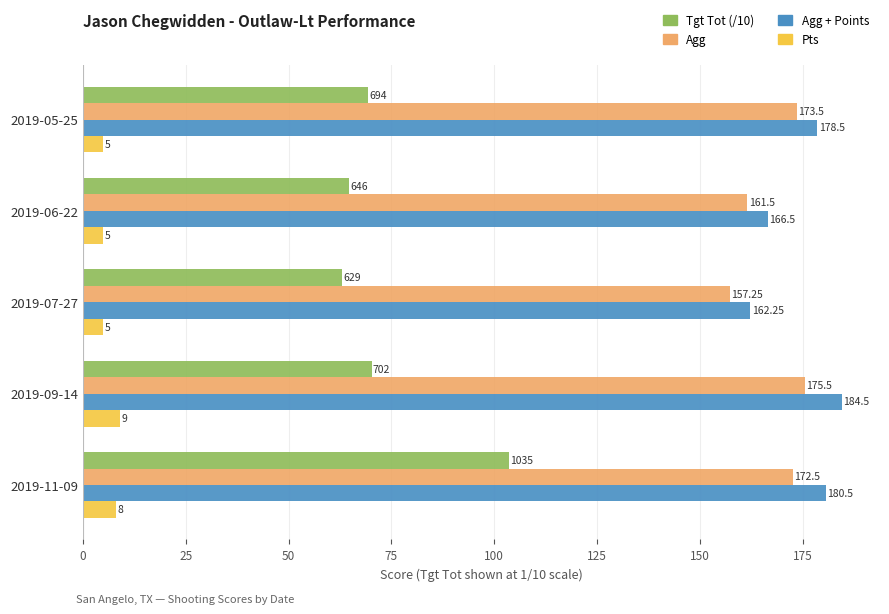

Which series has the widest spread of values?

Tgt Tot (/10)